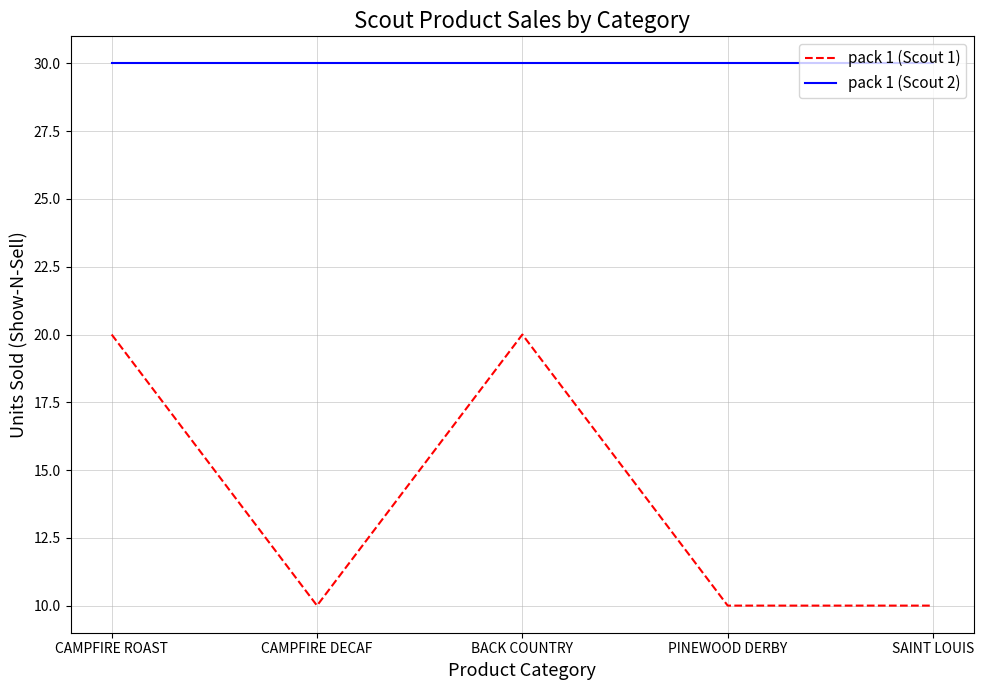

What is the minimum value shown in the chart?

10